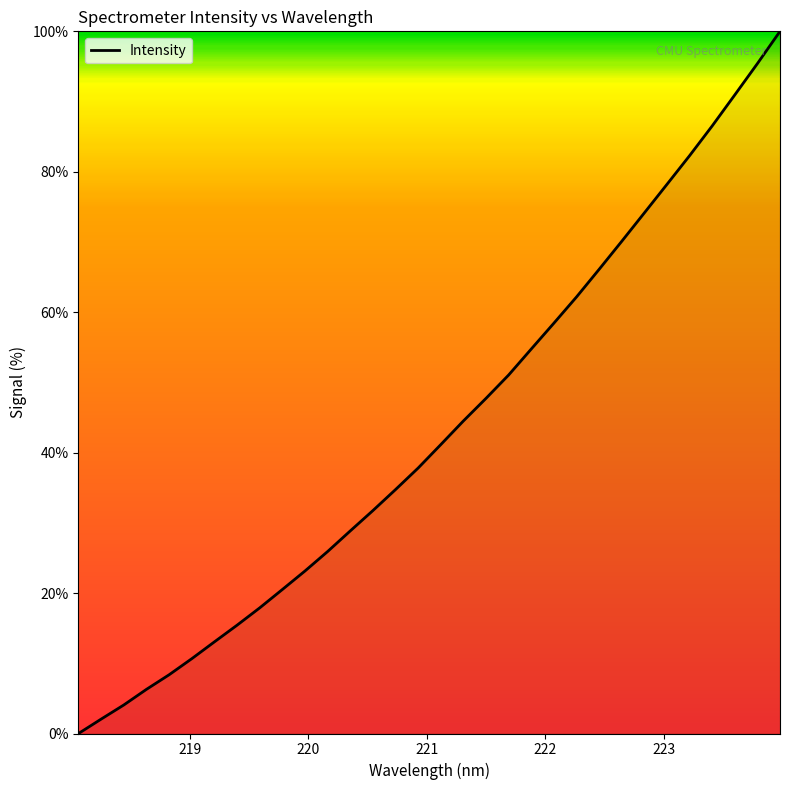

What is the maximum value shown in the chart?

100.0